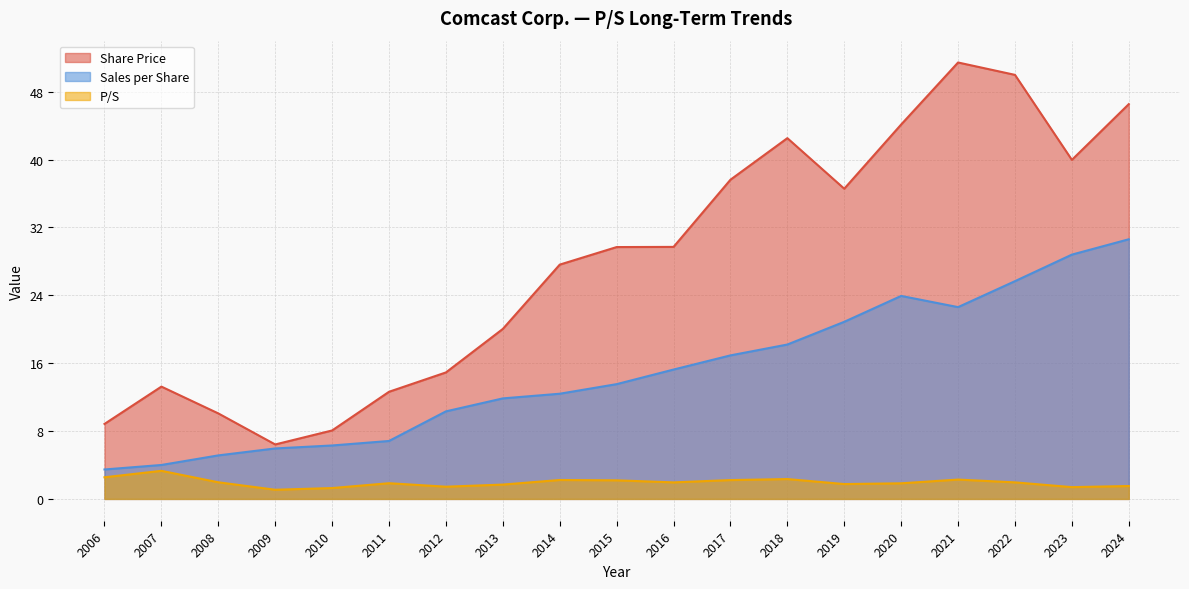

At how many categories does at least one series exceed 25?

11